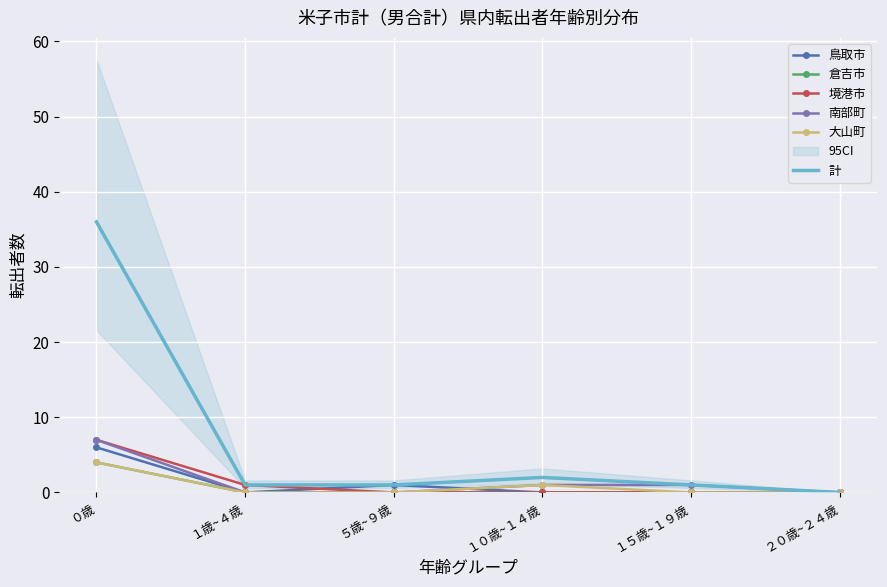

True or false: 南部町 and 大山町 intersect in this chart.

False